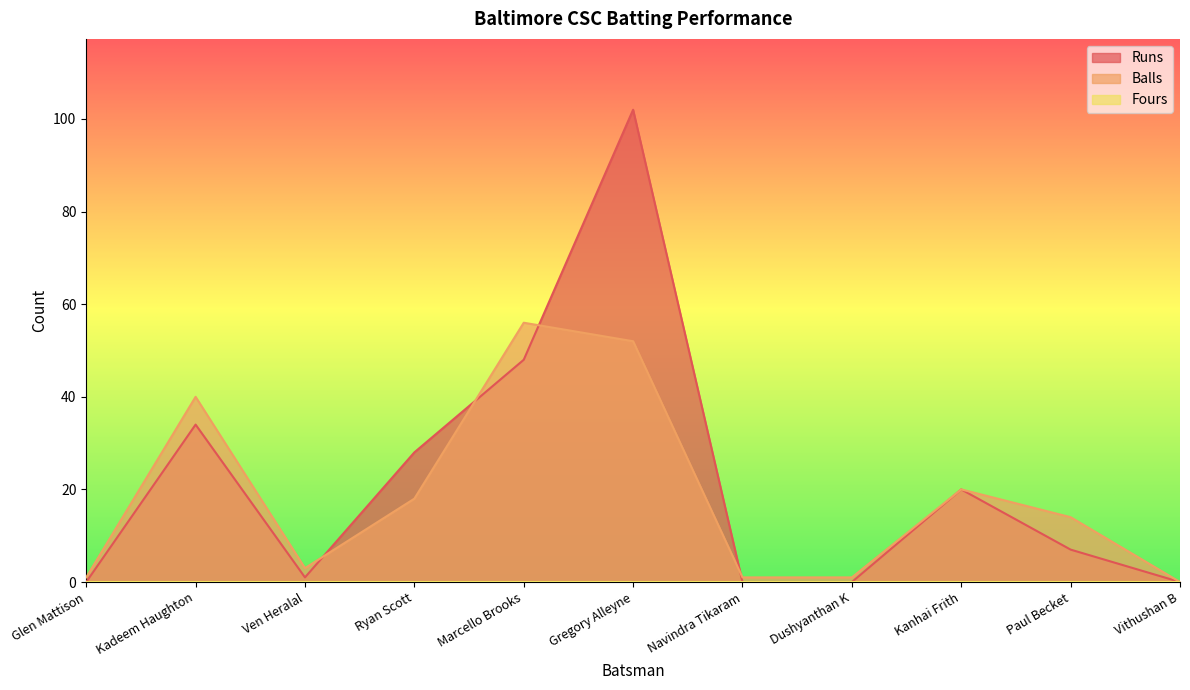

Reading left to right, list all the values displayed in this chart.

Runs: Glen Mattison=0	Kadeem Haughton=34	Ven Heralal=1	Ryan Scott=28	Marcello Brooks=48	Gregory Alleyne=102	Navindra Tikaram=0	Dushyanthan K=0	Kanhai Frith=20	Paul Becket=7	Vithushan B=0
Balls: Glen Mattison=1	Kadeem Haughton=40	Ven Heralal=3	Ryan Scott=18	Marcello Brooks=56	Gregory Alleyne=52	Navindra Tikaram=1	Dushyanthan K=1	Kanhai Frith=20	Paul Becket=14	Vithushan B=0